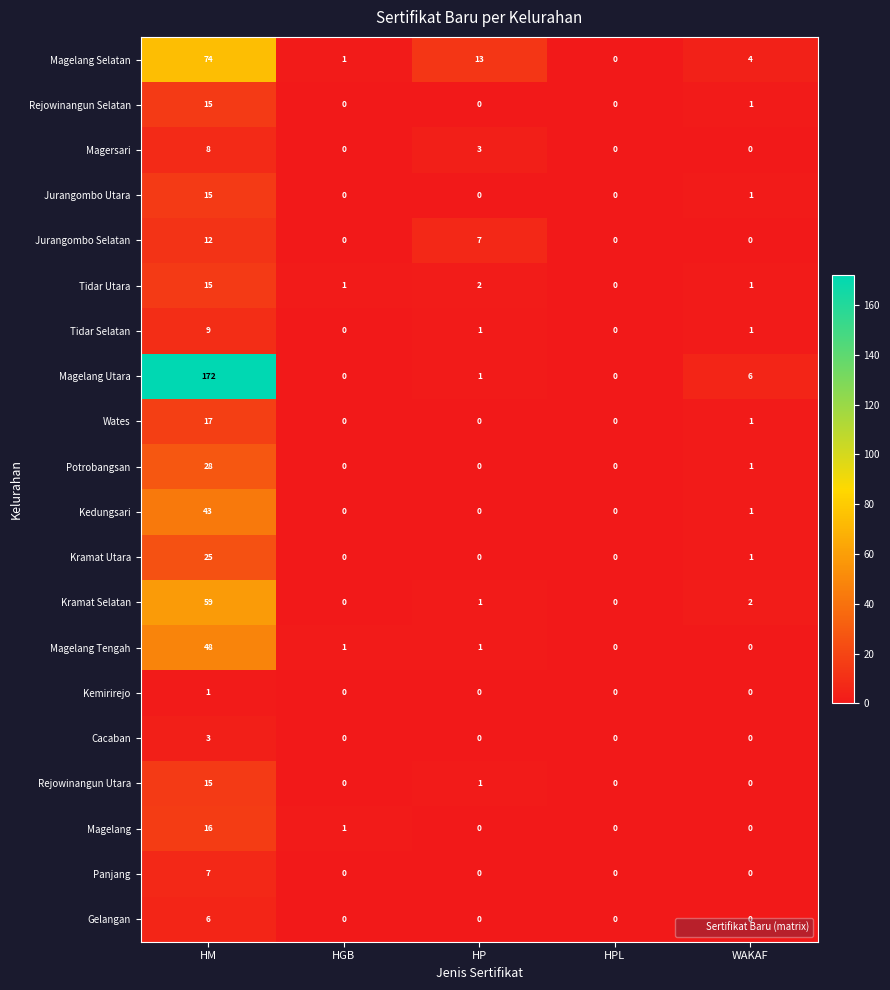

Which series has the largest total across all categories?

Magelang Utara